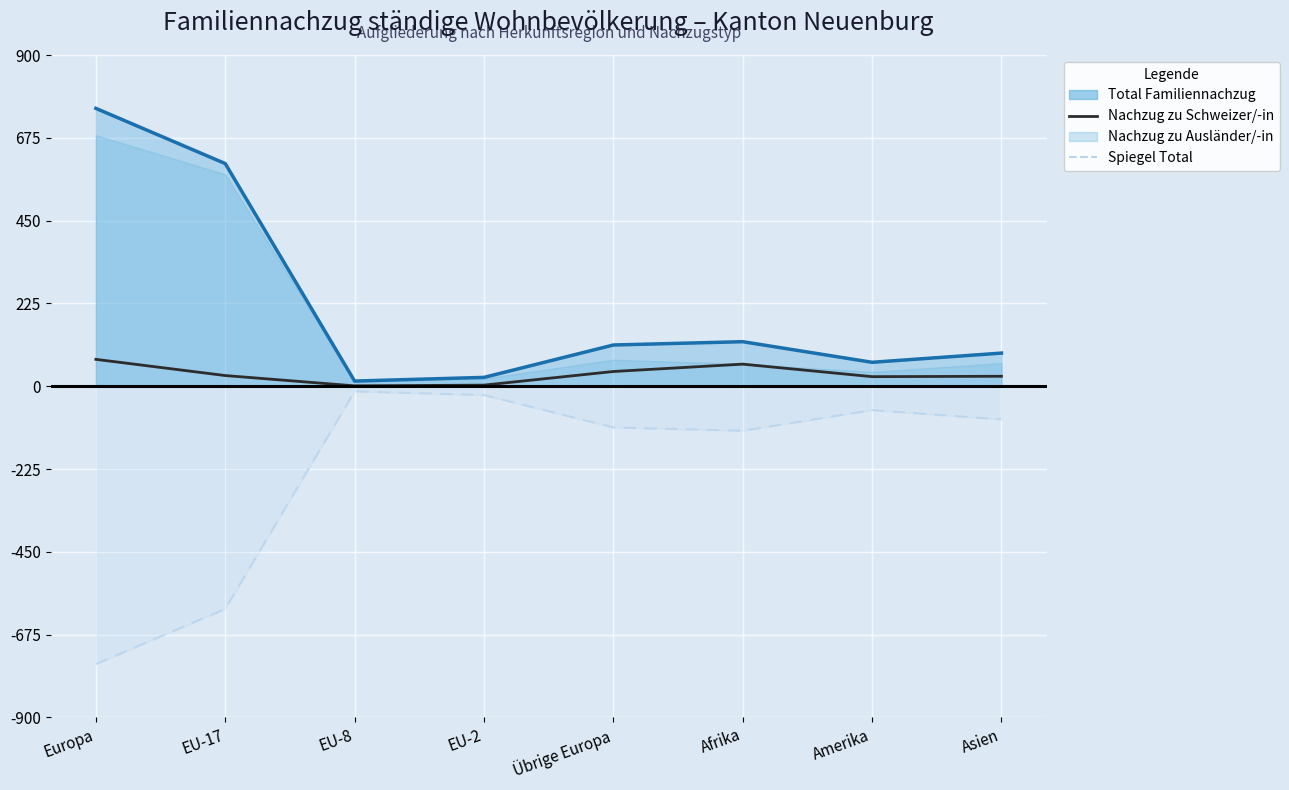

Reading left to right, transcribe all the data shown in this chart.

Total (Linie): 755	605	14	24	112	121	65	90
Nachzug zu Schweizer/-in: 73	29	1	3	40	60	26	27
Spiegel (gestrichelt): -755	-605	-14	-24	-112	-121	-65	-90